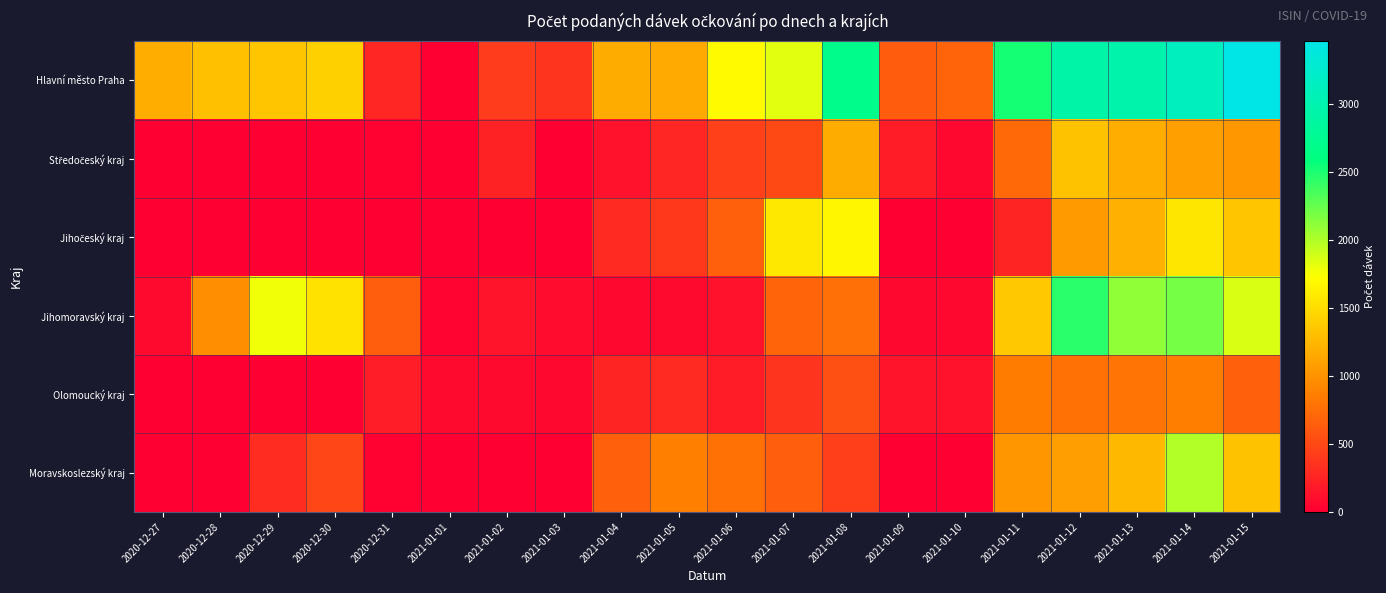

Rank the series at 2021-01-13 from highest to lowest value.

Hlavní město Praha, Jihomoravský kraj, Moravskoslezský kraj, Jihočeský kraj, Středočeský kraj, Olomoucký kraj